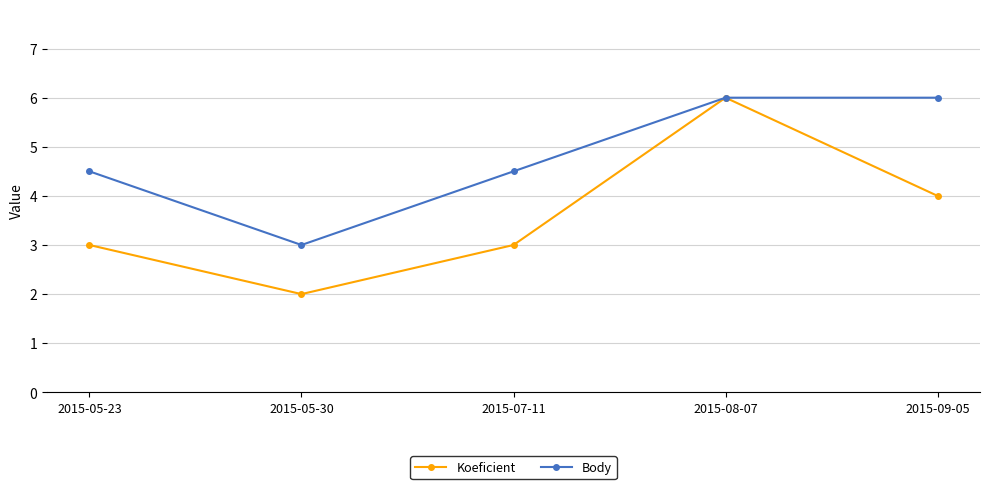

Which series has the widest spread of values?

Koeficient